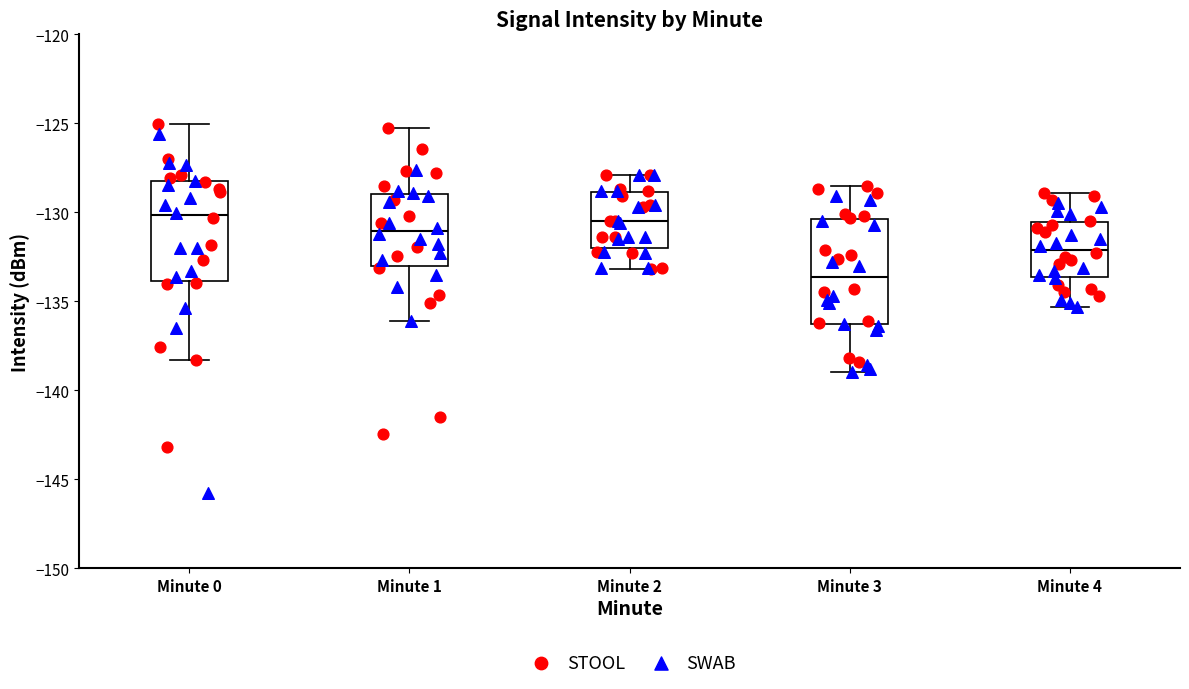

Reading left to right, read every box against the y-axis: the position of its median line, the range the box covers, and the ends of its whiskers. The values are not printed on the chart, so give them approximately, as read against the axis.

Minute 0: median -130.0, box -134.0 to -128.0, whiskers -138.5 to -125.0
Minute 1: median -131.0, box -133.0 to -129.0, whiskers -136.0 to -125.0
Minute 2: median -130.5, box -132.0 to -129.0, whiskers -133.0 to -128.0
Minute 3: median -133.5, box -136.5 to -130.5, whiskers -139.0 to -128.5
Minute 4: median -132.0, box -133.5 to -130.5, whiskers -135.5 to -129.0